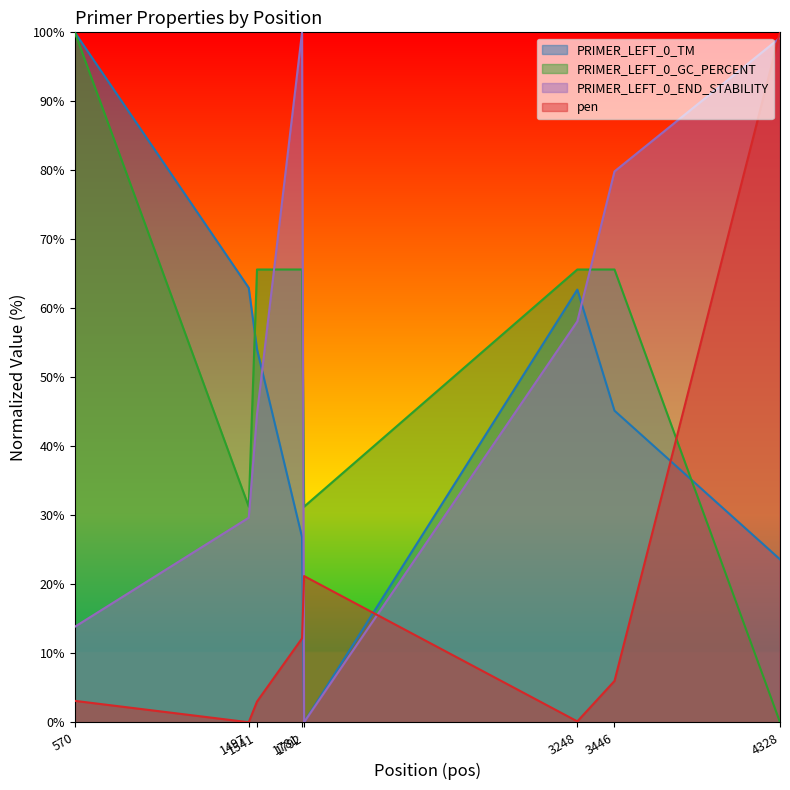

Rank the series at 1781 from lowest to highest value.

pen, PRIMER_LEFT_0_TM, PRIMER_LEFT_0_GC_PERCENT, PRIMER_LEFT_0_END_STABILITY